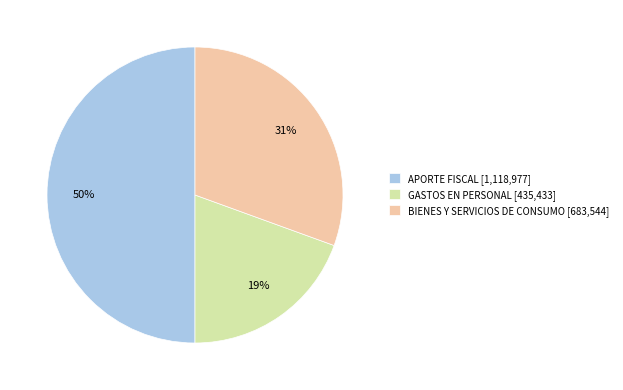

Which slice is the smallest?

GASTOS EN PERSONAL